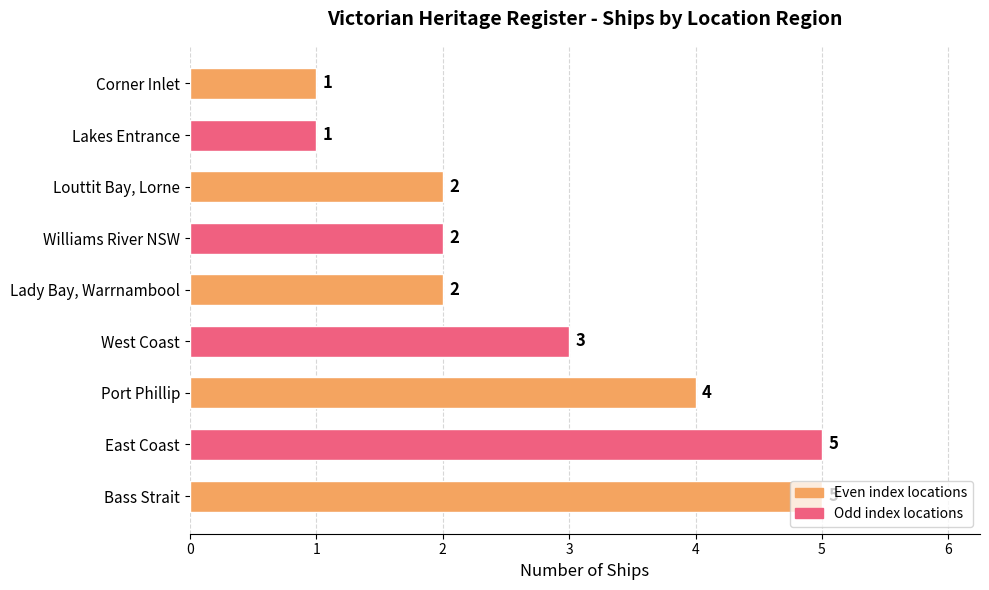

At which label is the value closest to 3?

West Coast